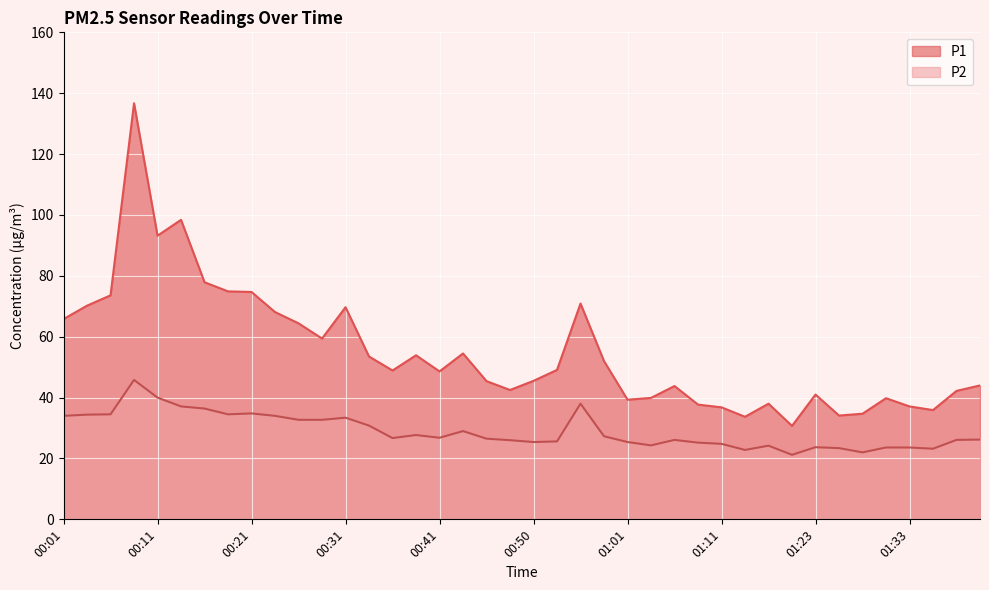

What is the label of the 32nd point from the right?

00:21